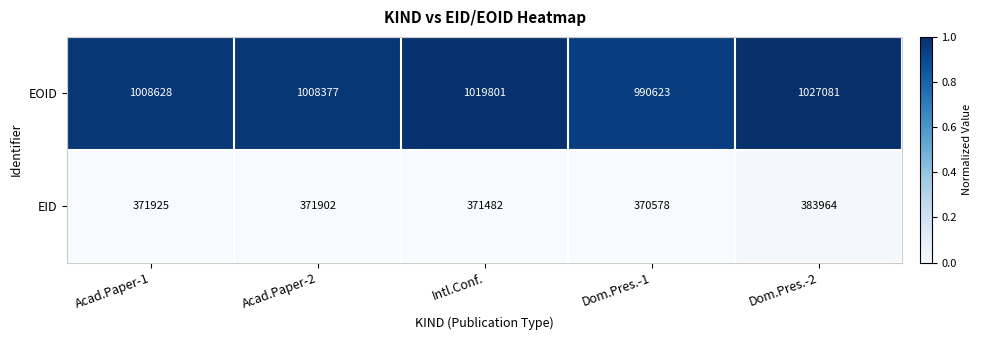

What is the sum of all EOID values?

5054510